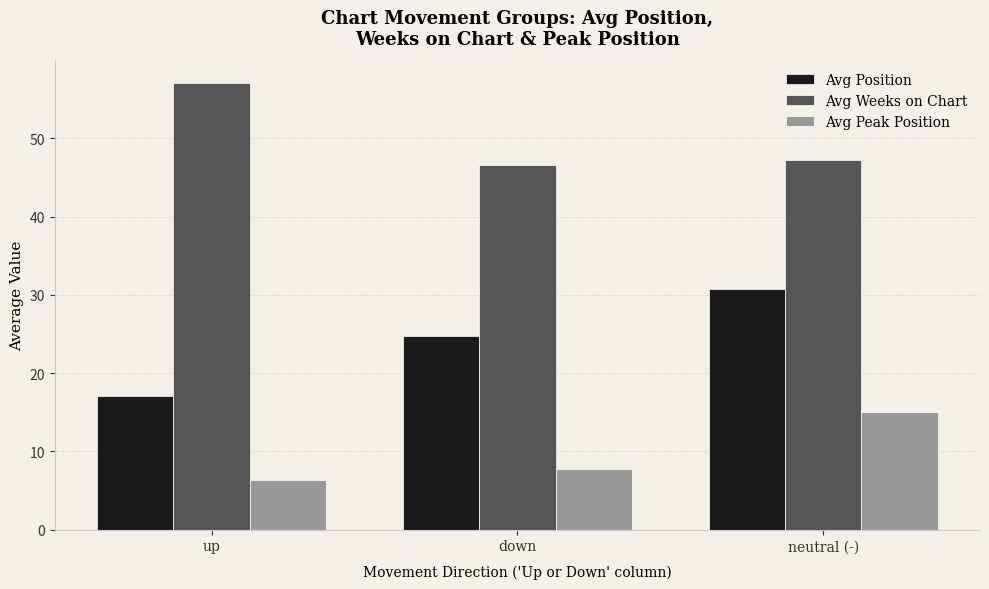

At which label is Avg Position closest to 23?

down